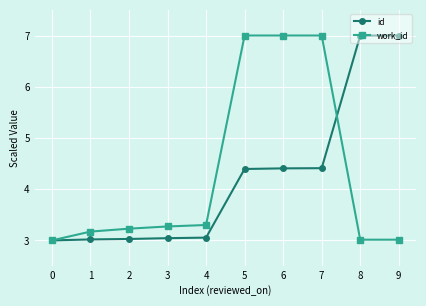

What is the minimum value shown in the chart?

3.0